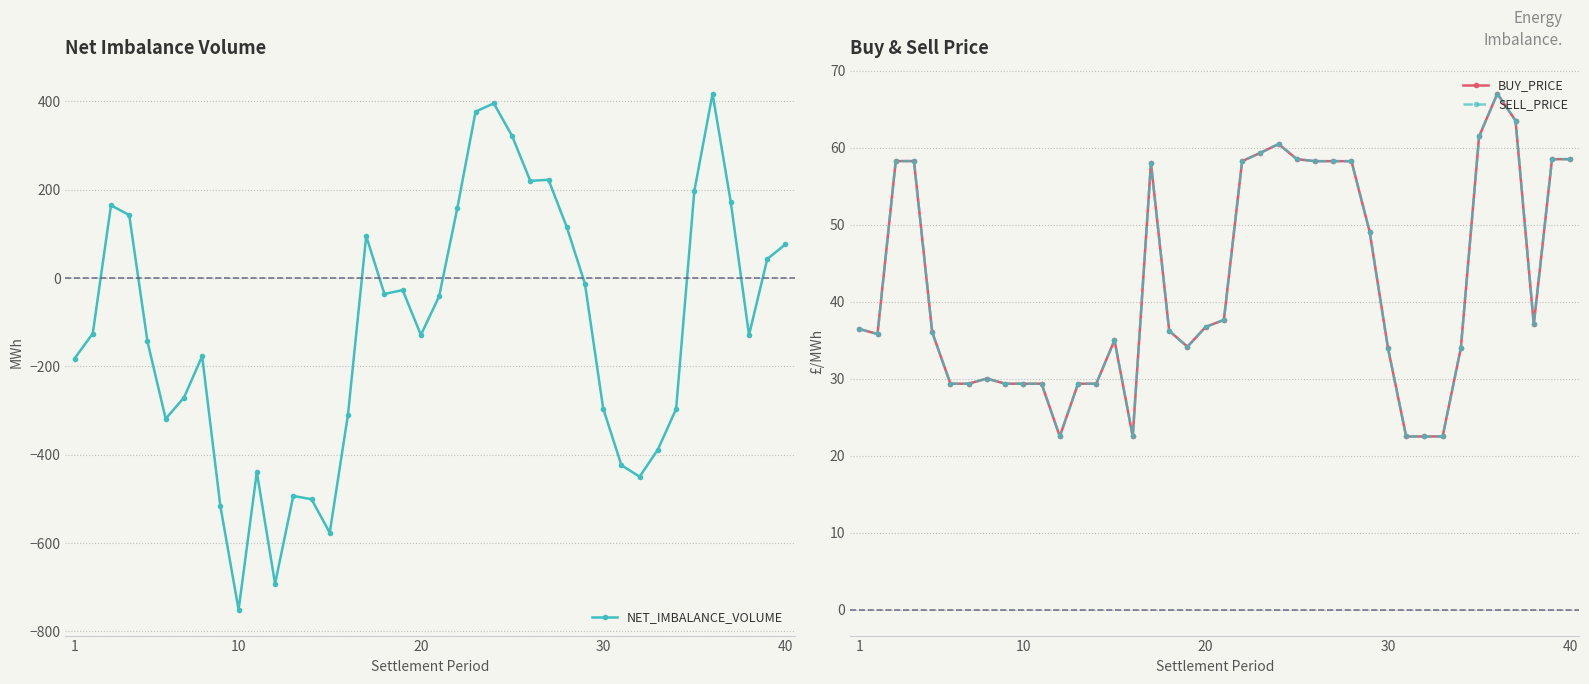

True or false: SELL_PRICE has more than 0 points higher than both neighbors.

True